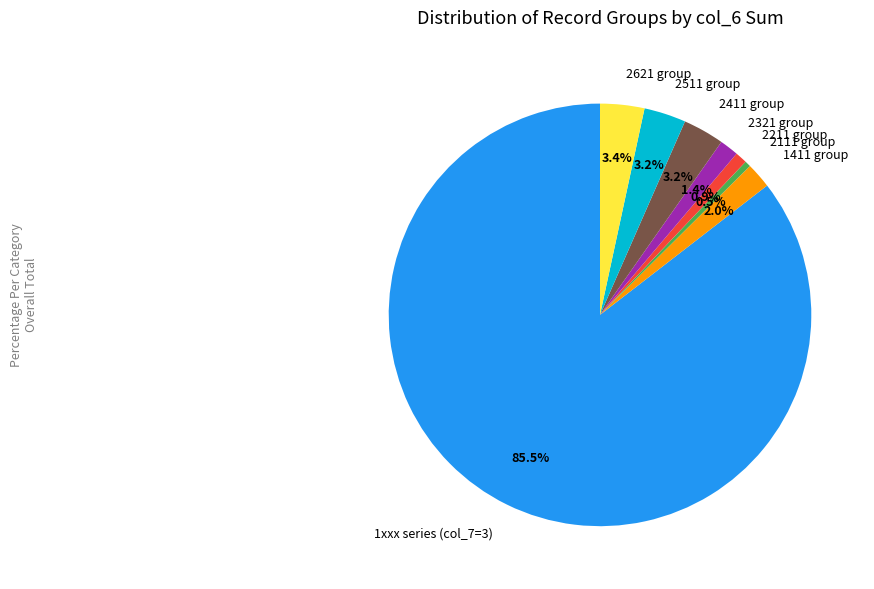

Which slice is the largest?

1xxx series (col_7=3)